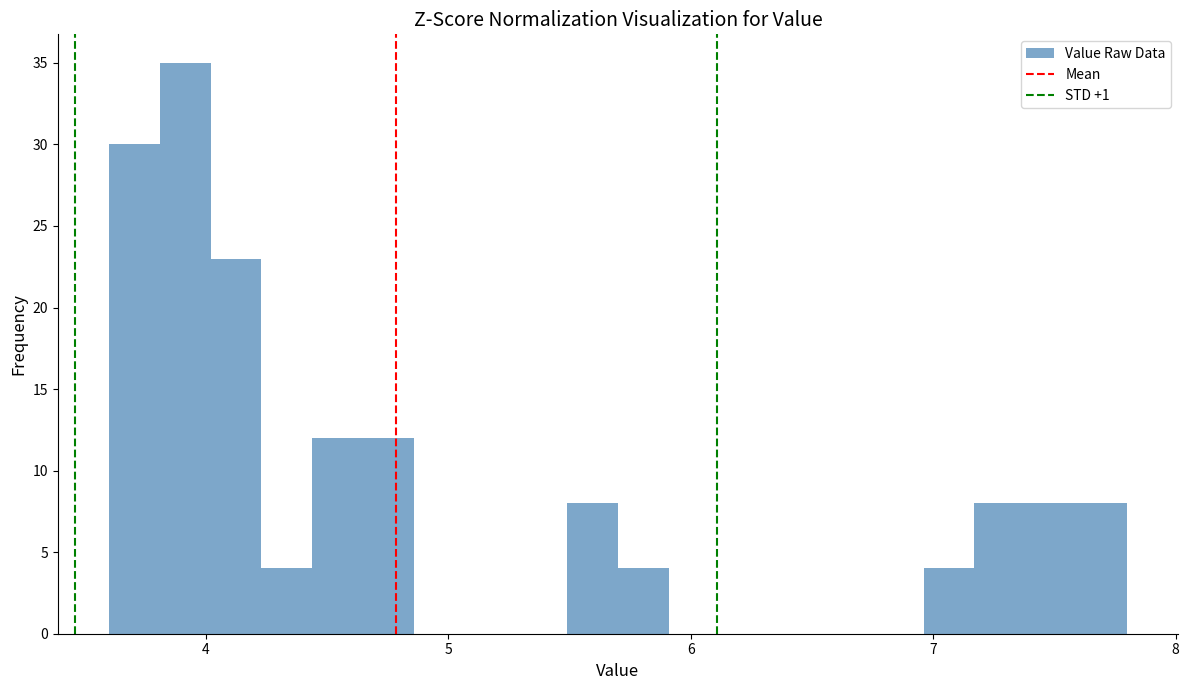

Around what value on the x-axis is the tallest bar? Give the approximate position of its centre, as read against the axis.

3.9